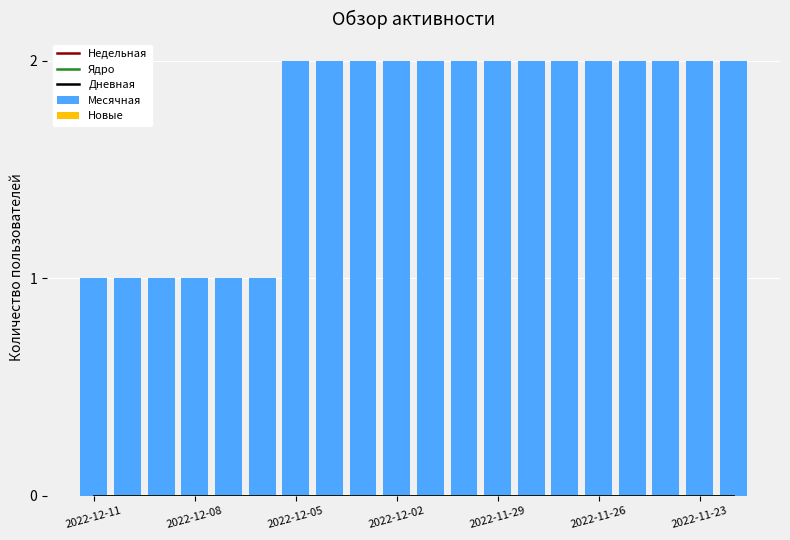

What is the total value across all series at 16?

2